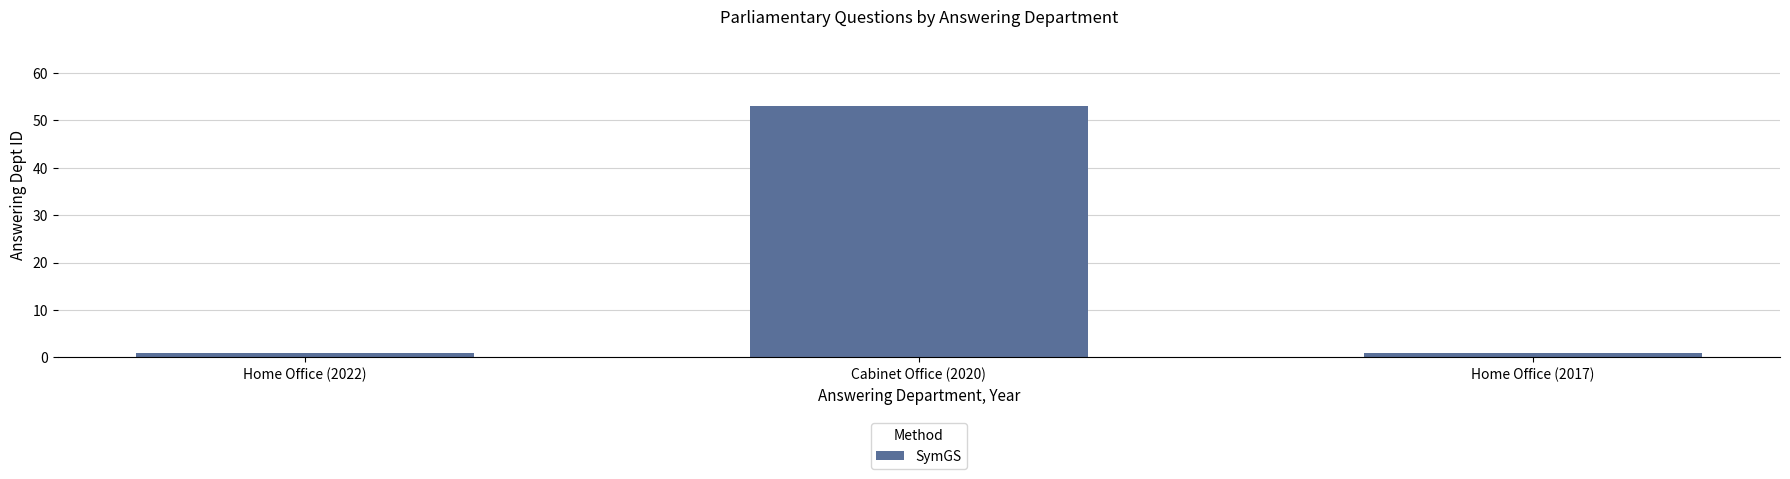

Which label corresponds to the largest value in the chart?

Cabinet Office (2020)